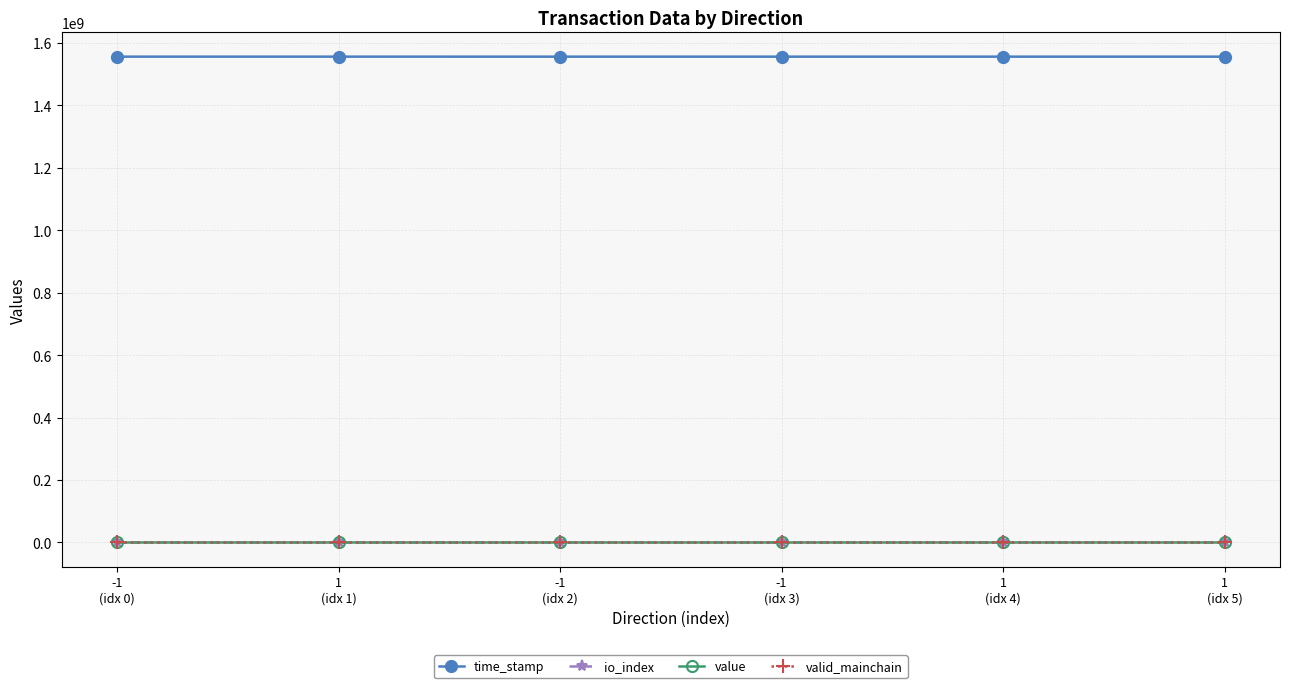

At how many categories does at least one series exceed 744837043?

6